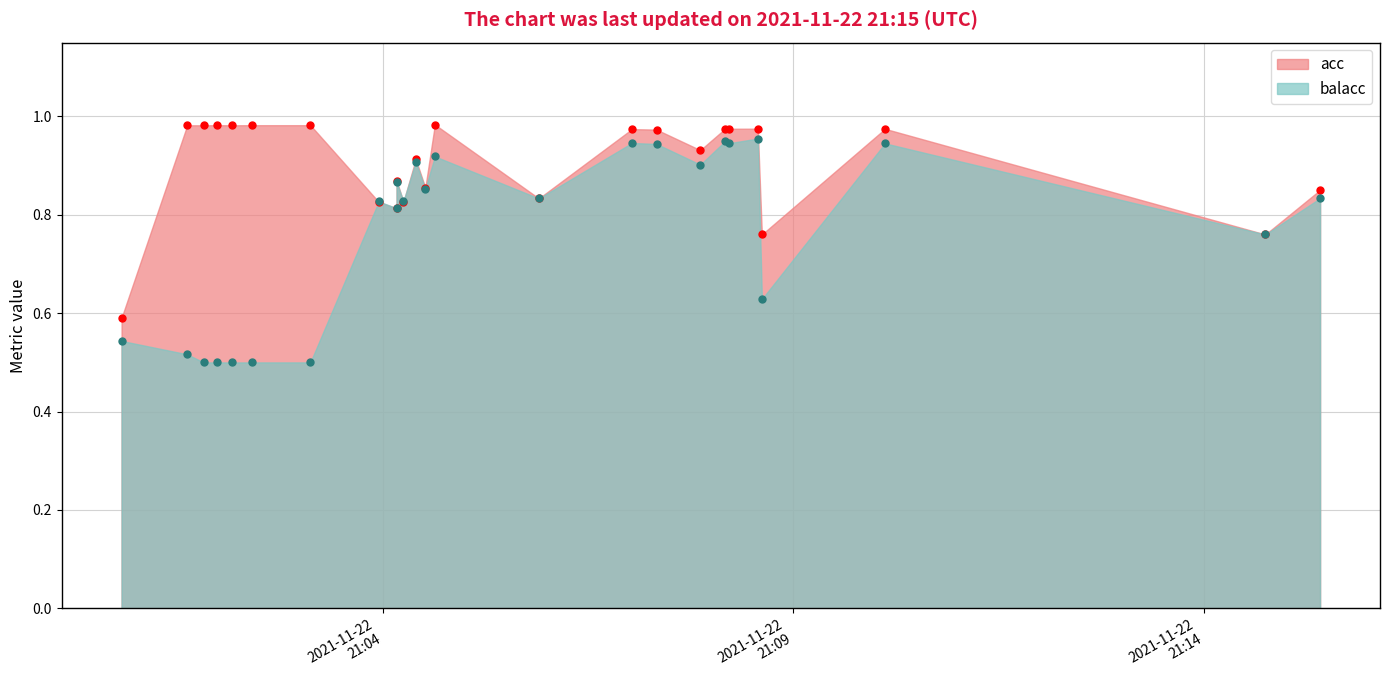

At which category does the data reach its first local valley?

2021-11-22T21:01:49